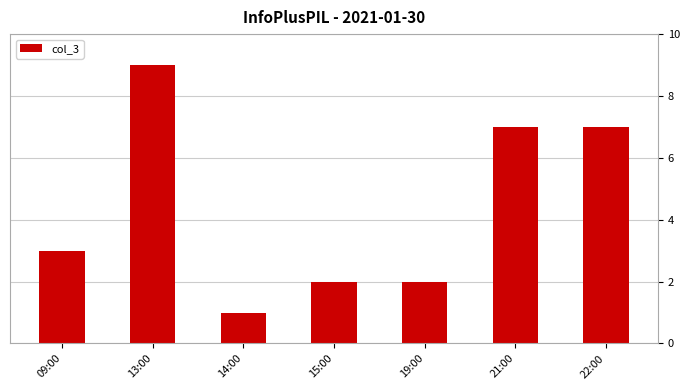

Which category has the lowest value across all series?

14:00